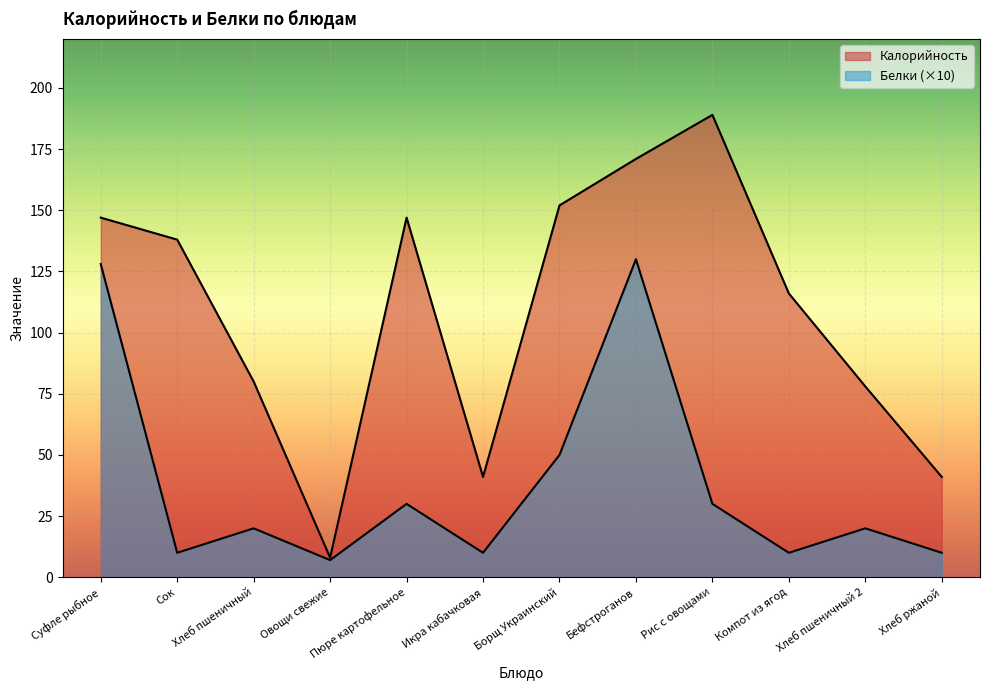

At which category does Белки reach its first local valley?

Сок